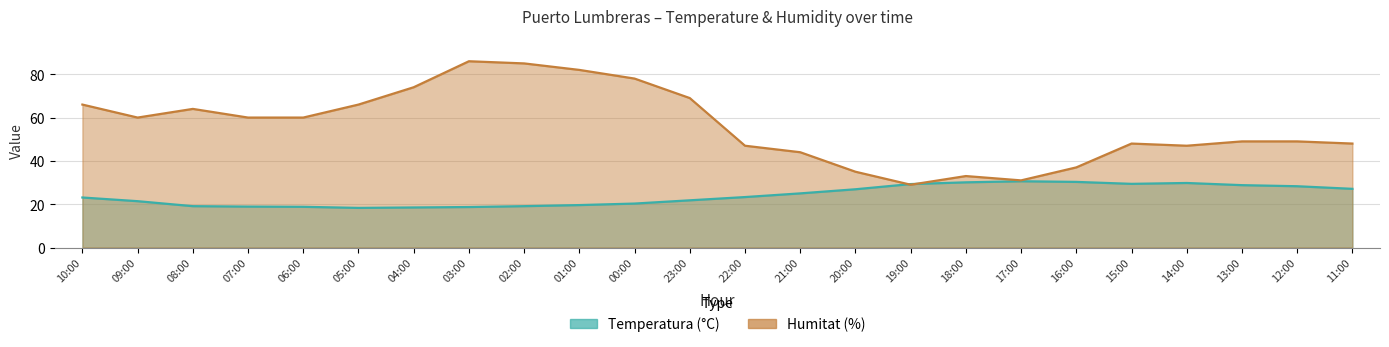

What is the value of the Temperatura (°C) point at the 14th from the left?

25.0